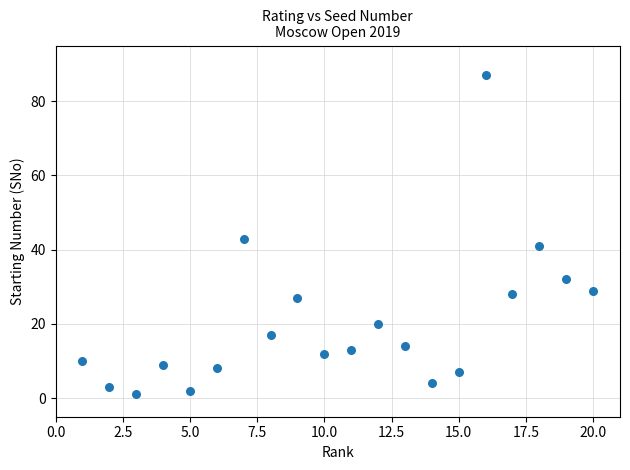

What is the range of Y values (max minus min)?

86